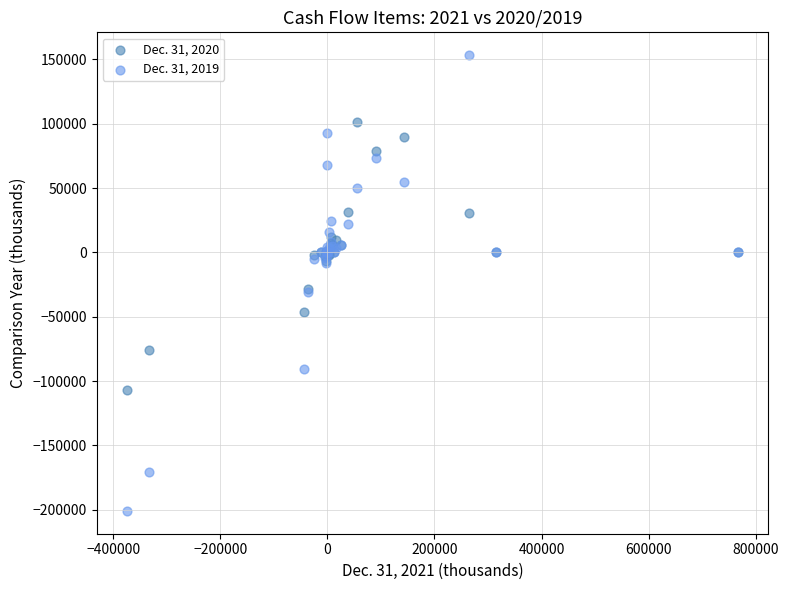

Which series contains the lowest Y value?

Dec. 31, 2019